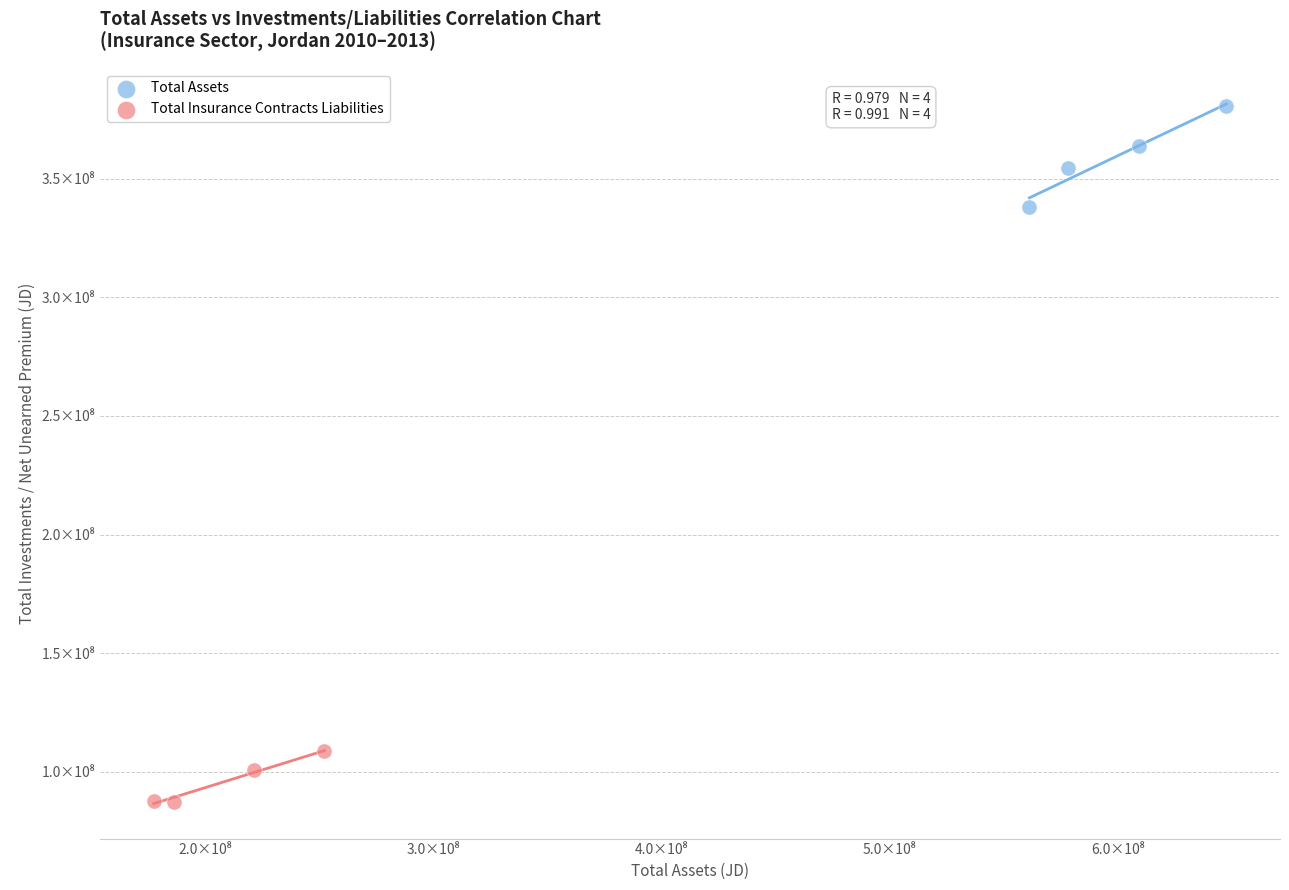

What are all the series names shown in the legend?

Total Assets, Total Insurance Contracts Liabilities